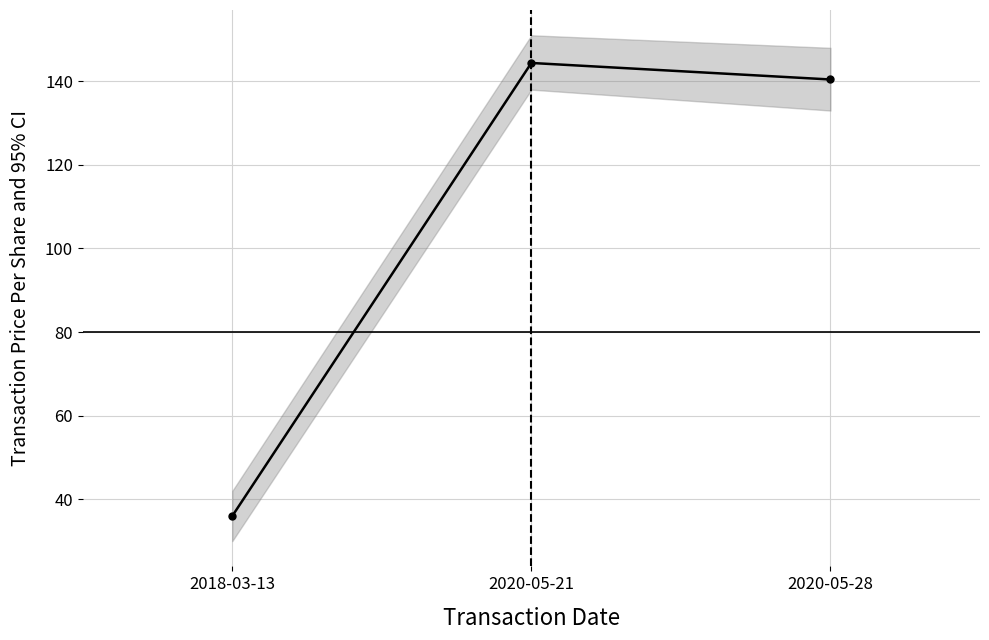

What is the difference between the values at 2020-05-28 and 2018-03-13?

104.4